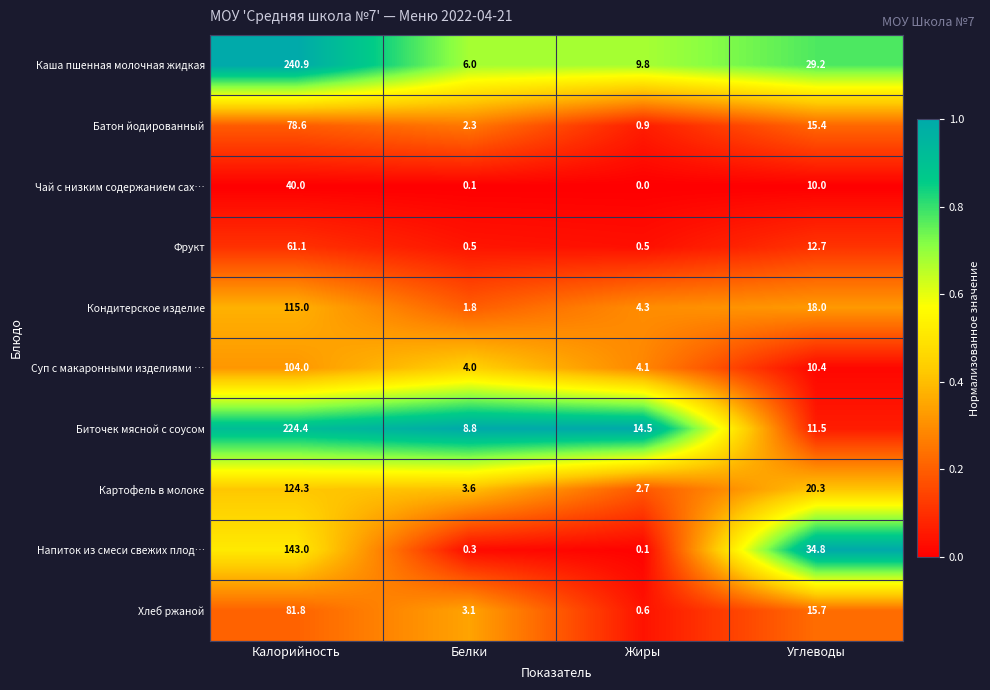

The value of Суп с макаронными изделиями … at Белки is 4.0. True or false?

True